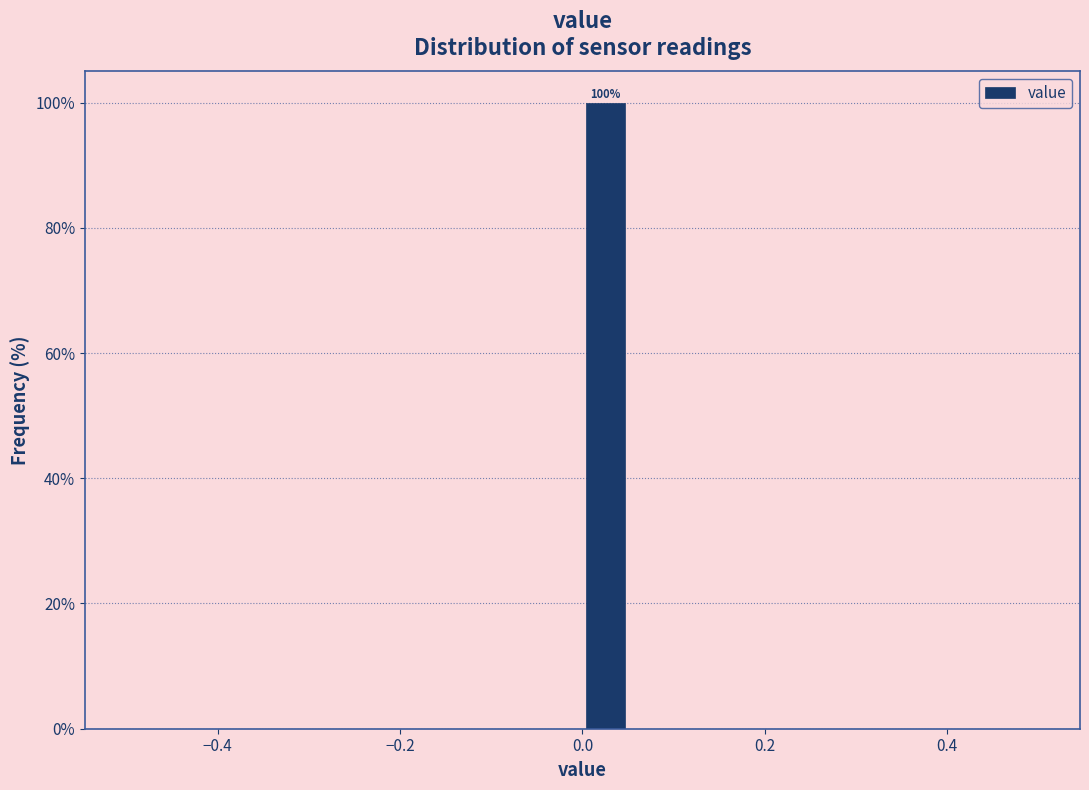

Read against the x-axis, roughly where is the centre of the tallest bar?

0.02